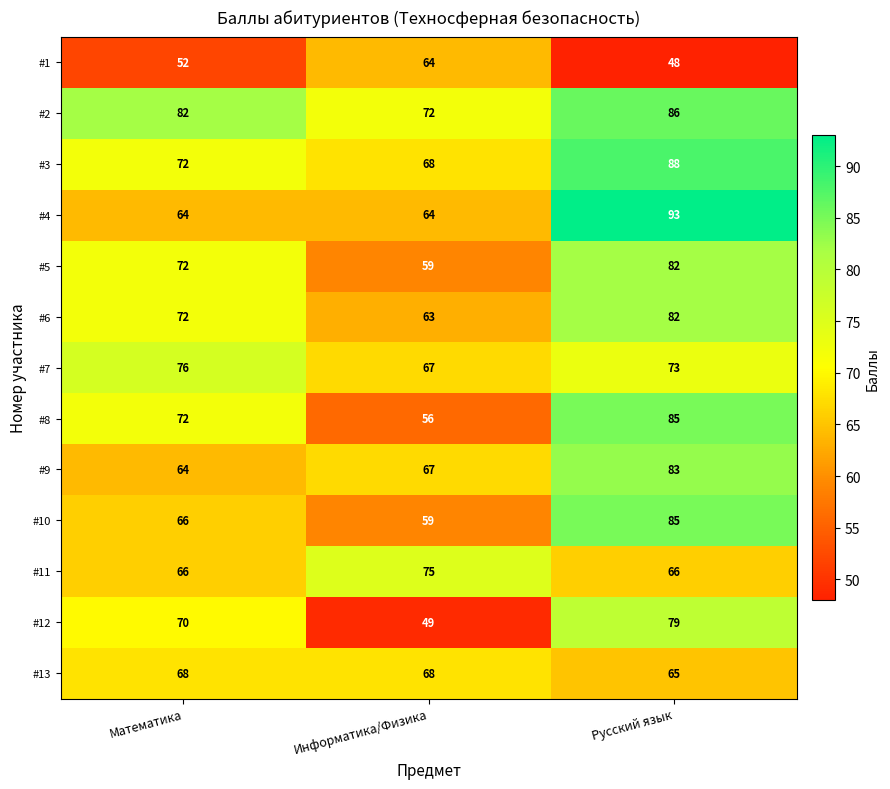

Is it true that #6 equals 82 at Русский язык?

True